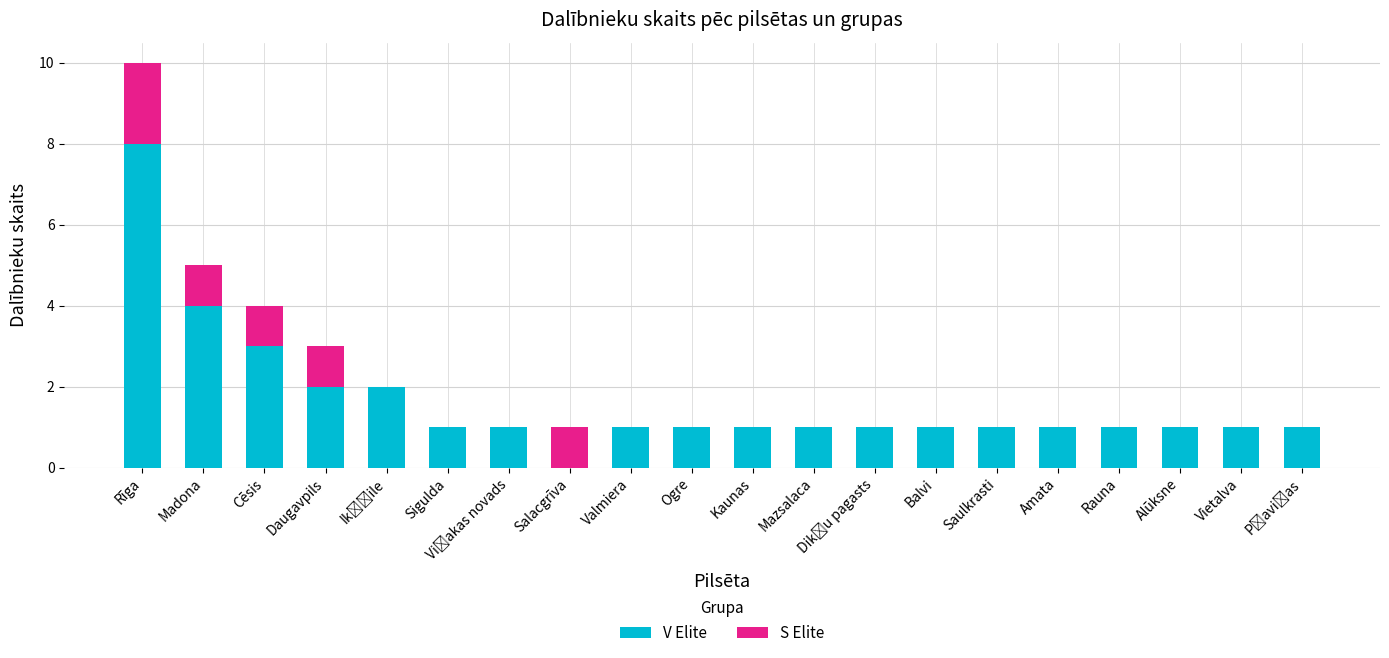

At which category is the sum across all series the highest?

Rīga